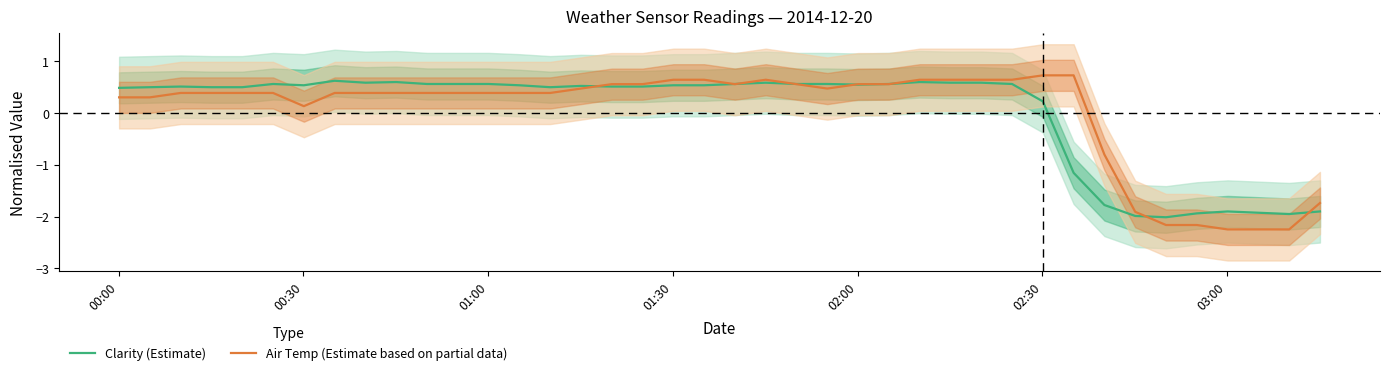

How many positive values does the Air Temp (Estimate based on partial data) series have?

32